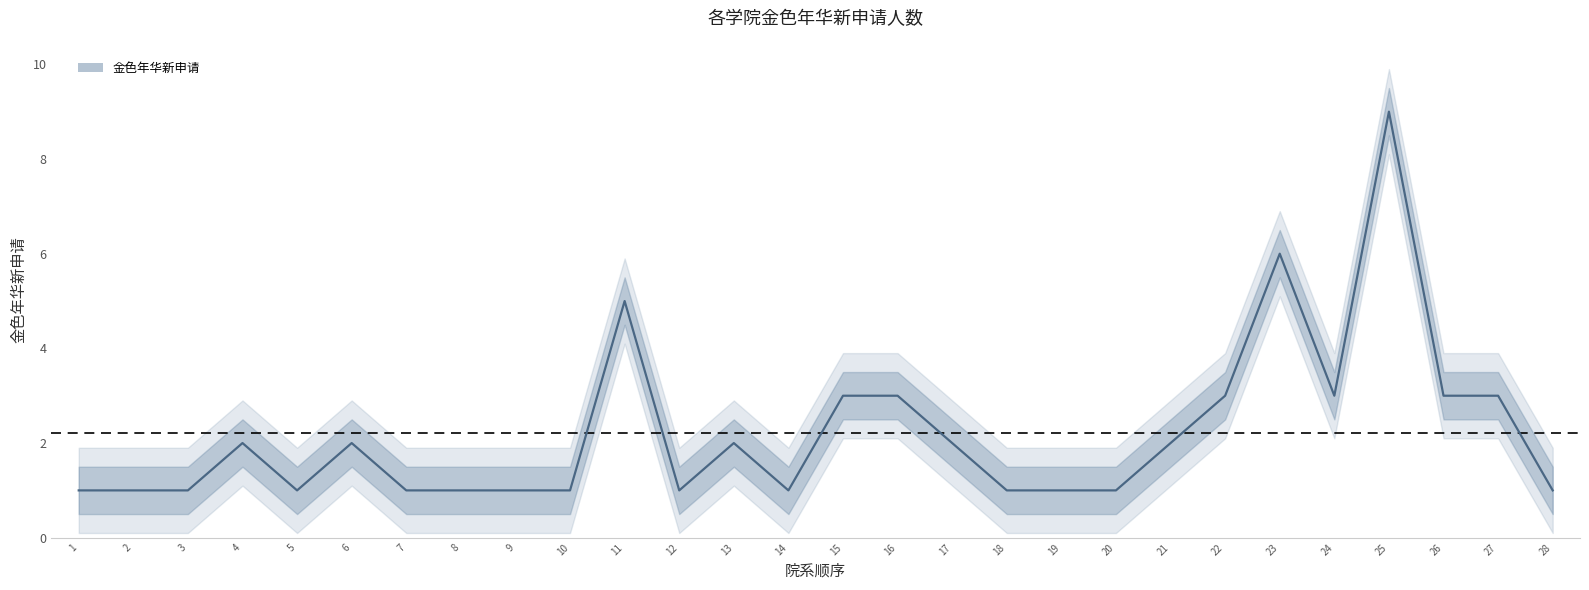

Reading left to right, transcribe all the data shown in this chart.

1=1	2=1	3=1	4=2	5=1	6=2	7=1	8=1	9=1	10=1	11=5	12=1	13=2	14=1	15=3	16=3	17=2	18=1	19=1	20=1	21=2	22=3	23=6	24=3	25=9	26=3	27=3	28=1